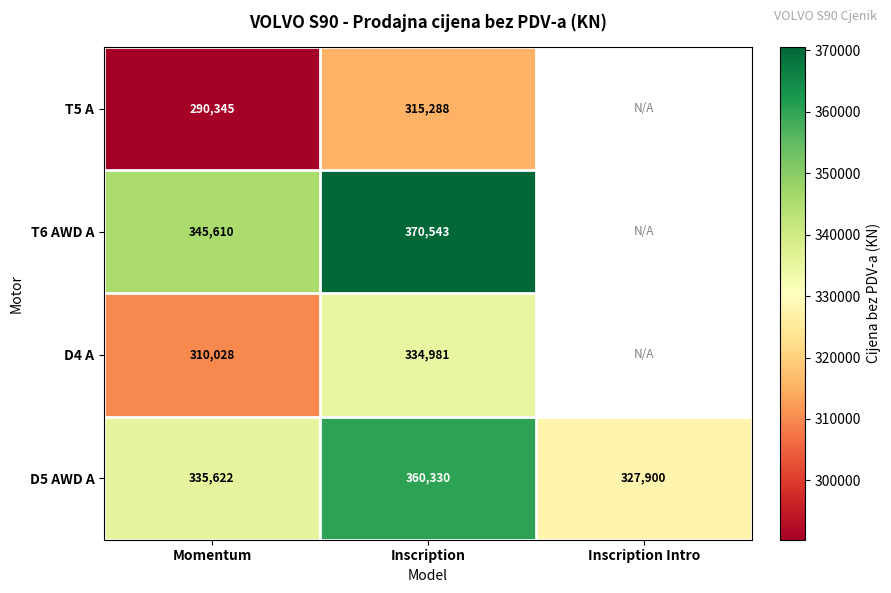

How many distinct data groups are displayed?

4